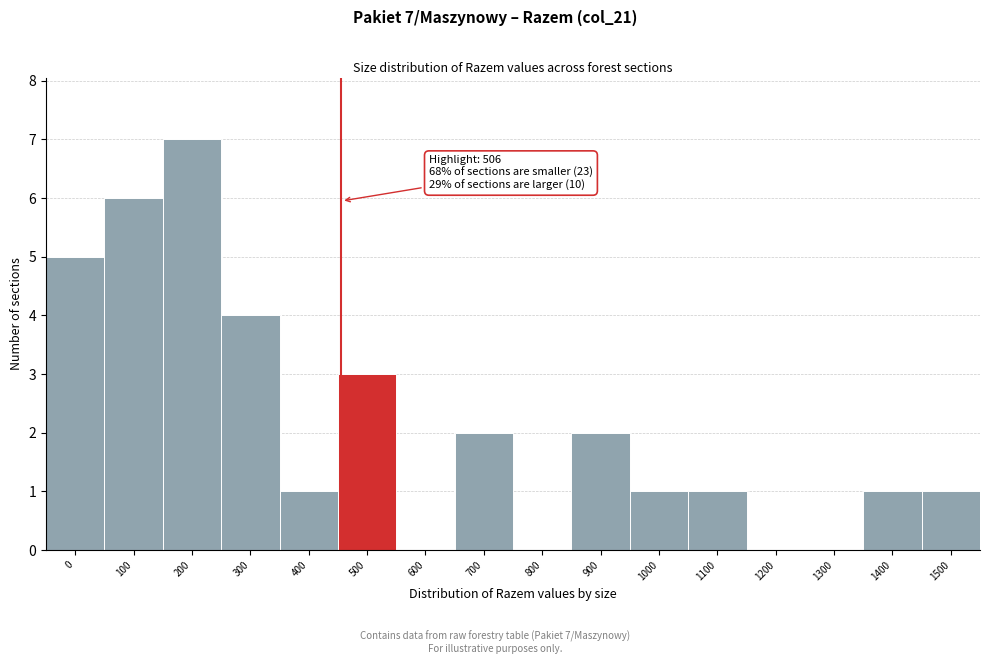

Reading left to right, list all the values displayed in this chart.

0=5	100=6	200=7	300=4	400=1	500=3	600=0	700=2	800=0	900=2	1000=1	1100=1	1200=0	1300=0	1400=1	1500=1